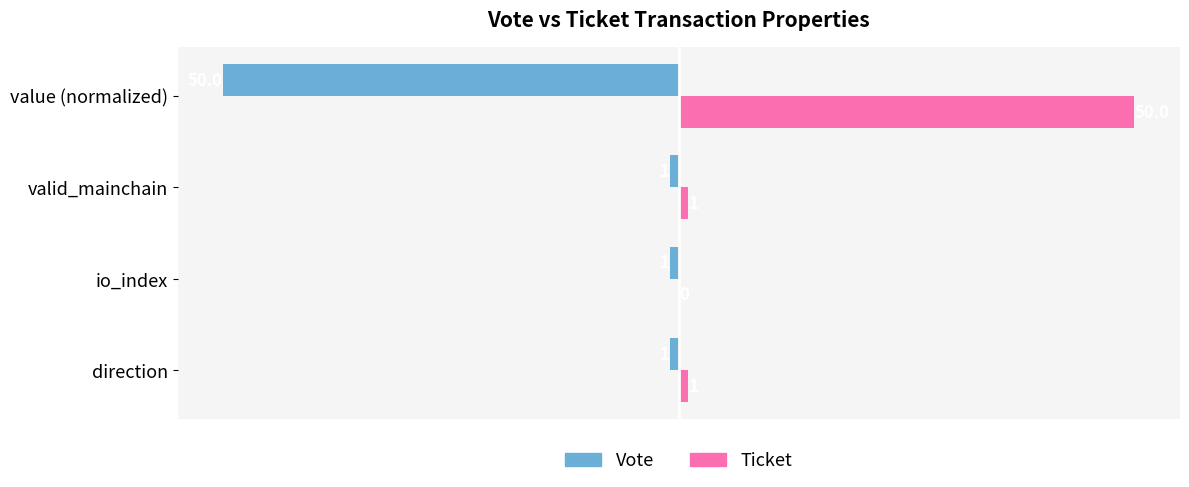

Which label corresponds to the largest value in the chart?

value (normalized)